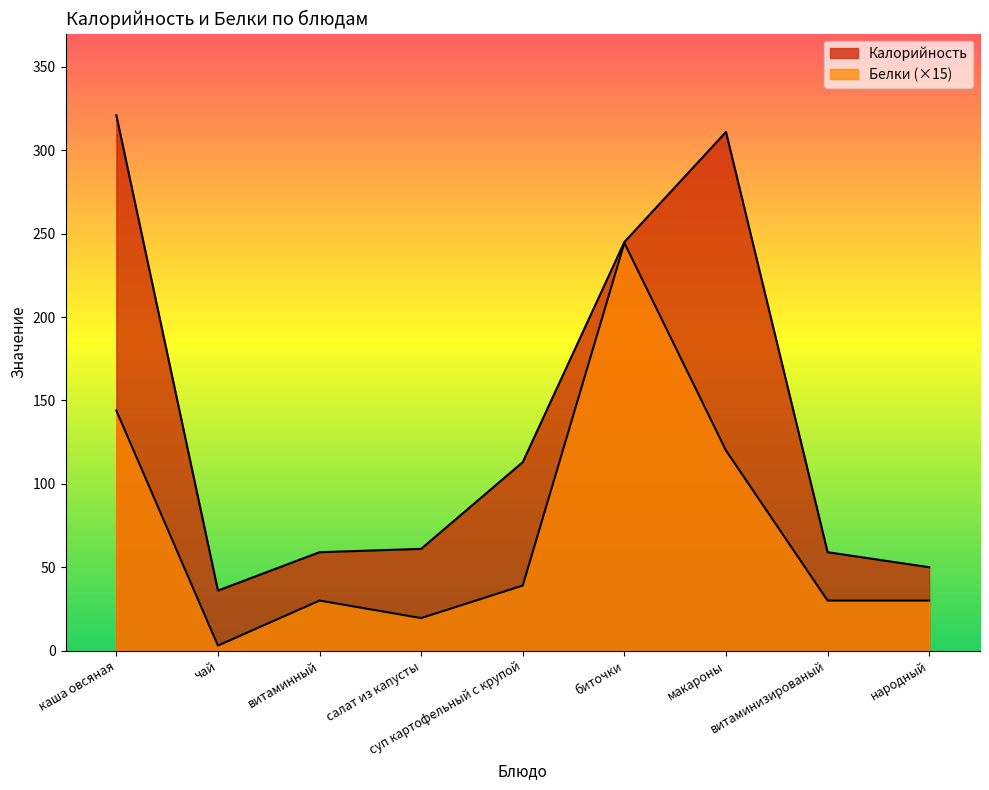

How many values in the Калорийность series exceed 61?

4